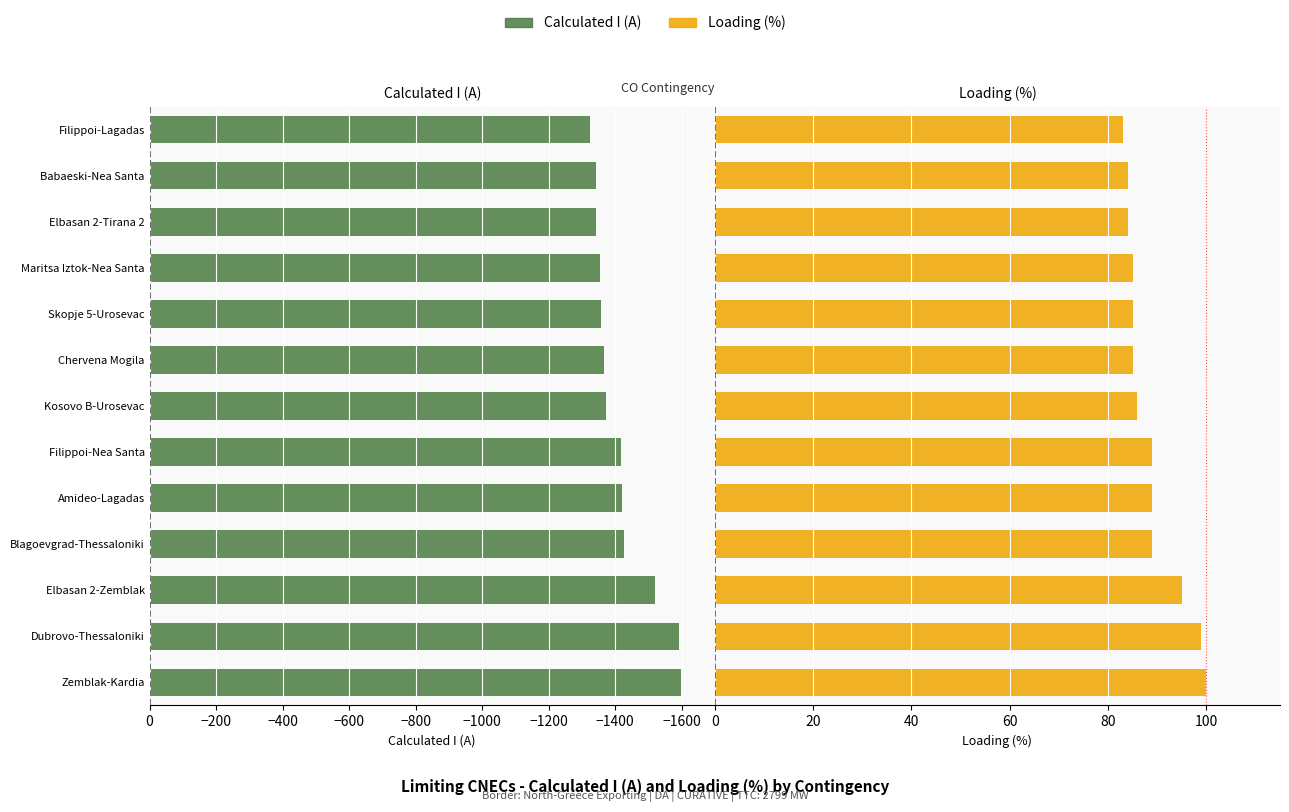

What are all the series names shown in the legend?

Calculated I (A), Loading (%)